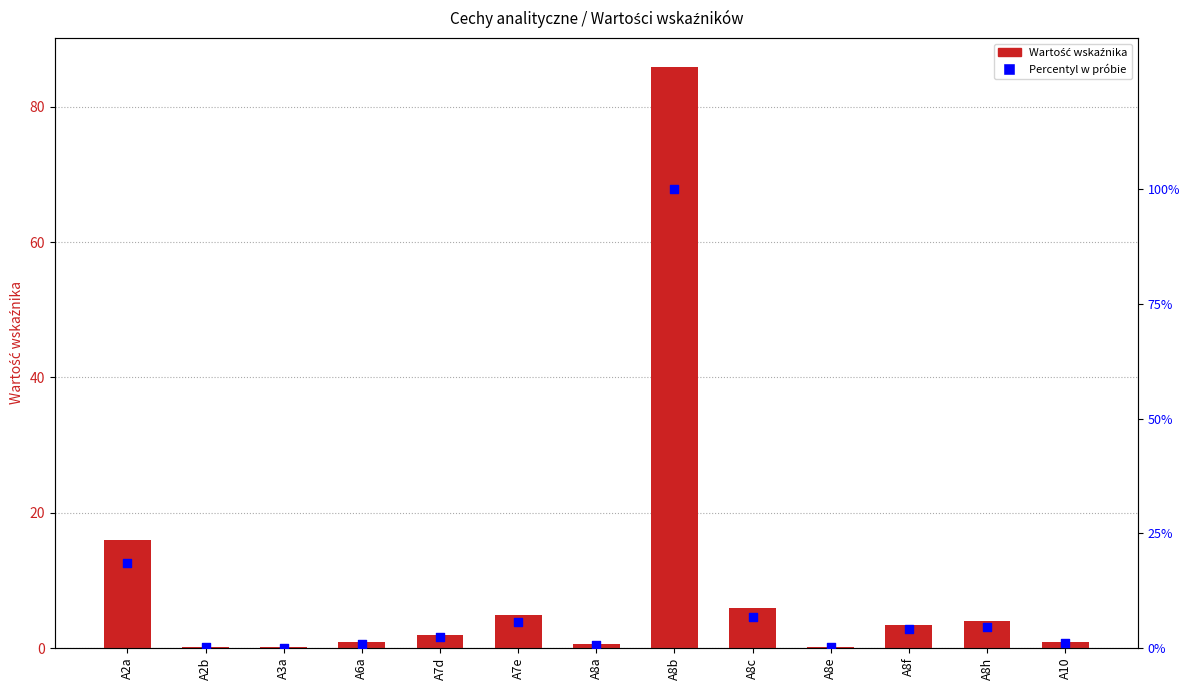

Which series has the widest spread of Y values?

Percentyl (%)